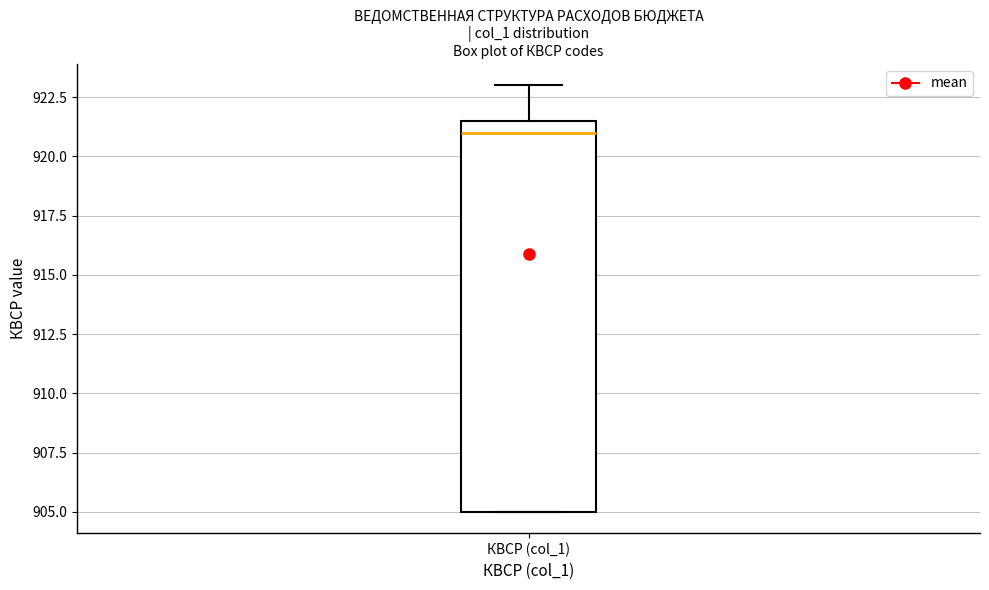

Where is the lower edge of the box for КВСР (col_1) on the y-axis? The values are not printed on the chart, so give them approximately, as read against the axis.

905.0